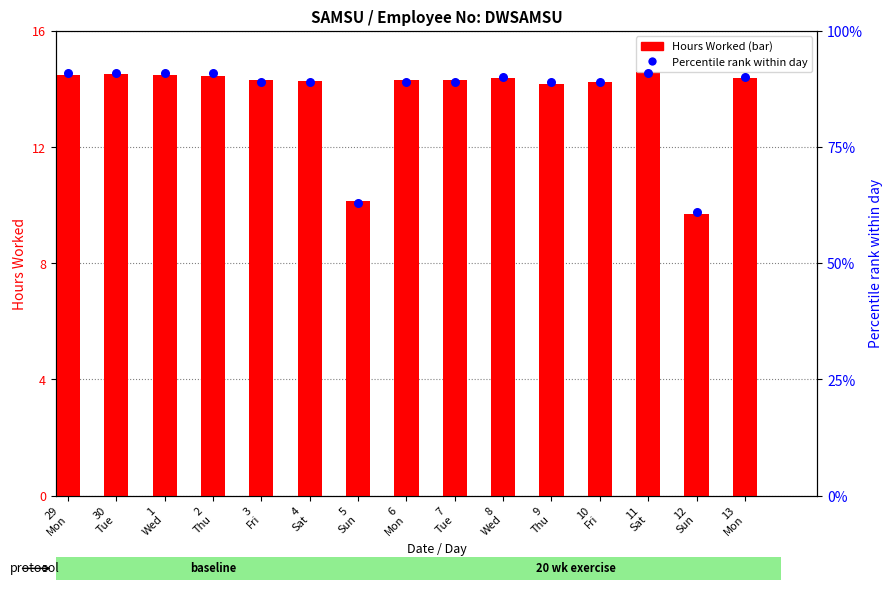

What is the total value across all series at 3
Fri?

15.2